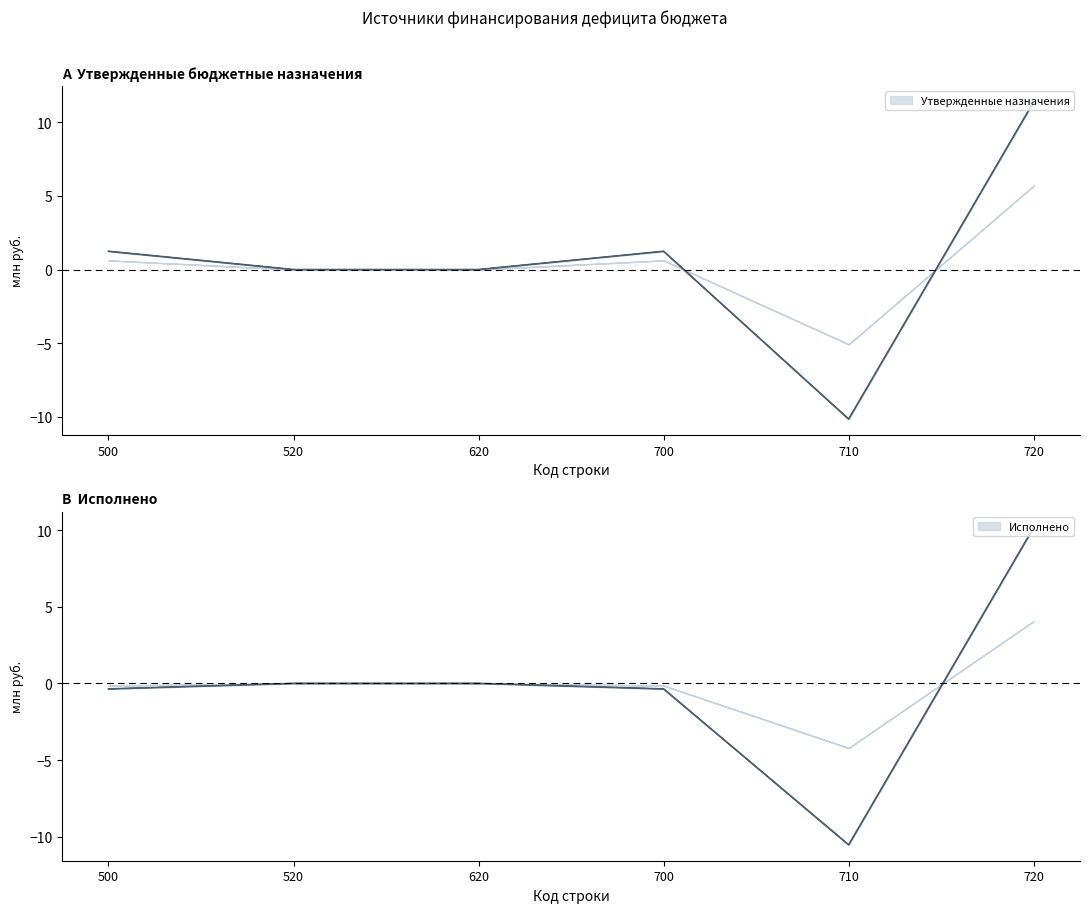

How many positive values does the Исполнено (консол.) series have?

1